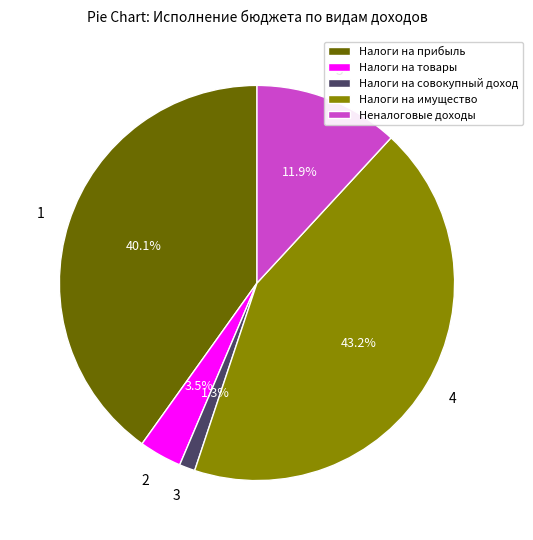

What percentage is NOT represented by Налоги на прибыль?

59.9%